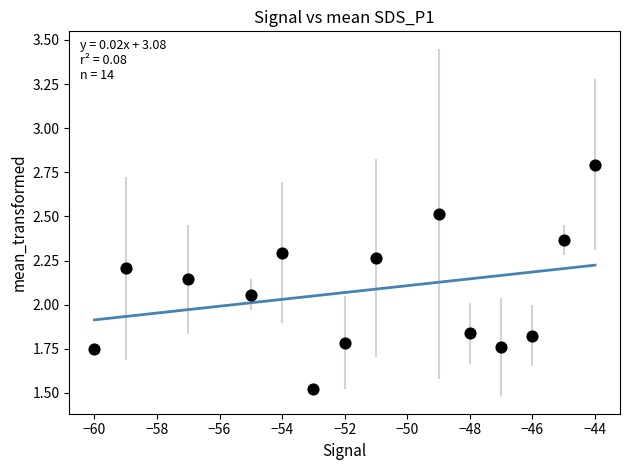

What is the range of X values (max minus min)?

16.0